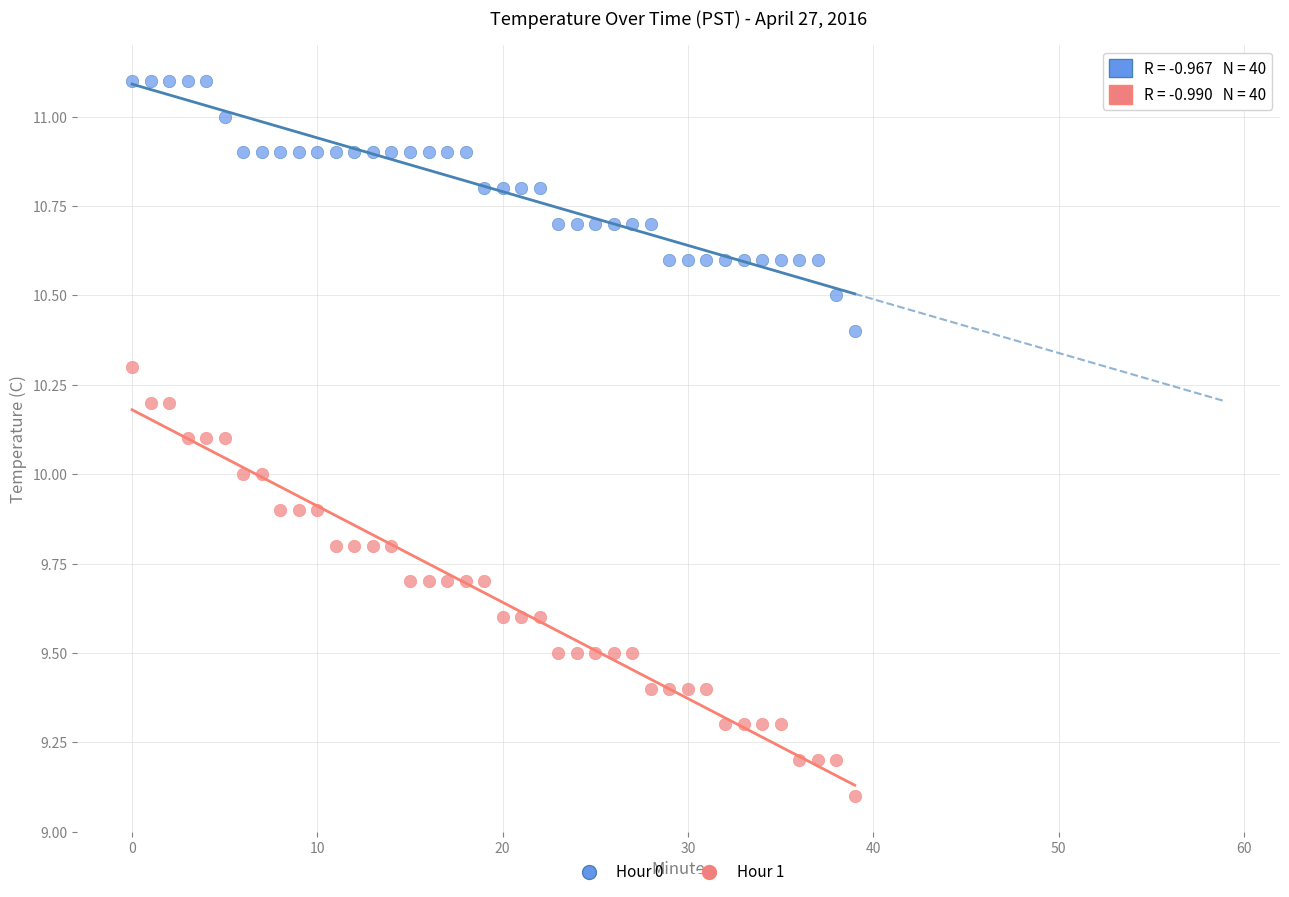

Which series has the largest Y range (max minus min)?

Hour 1